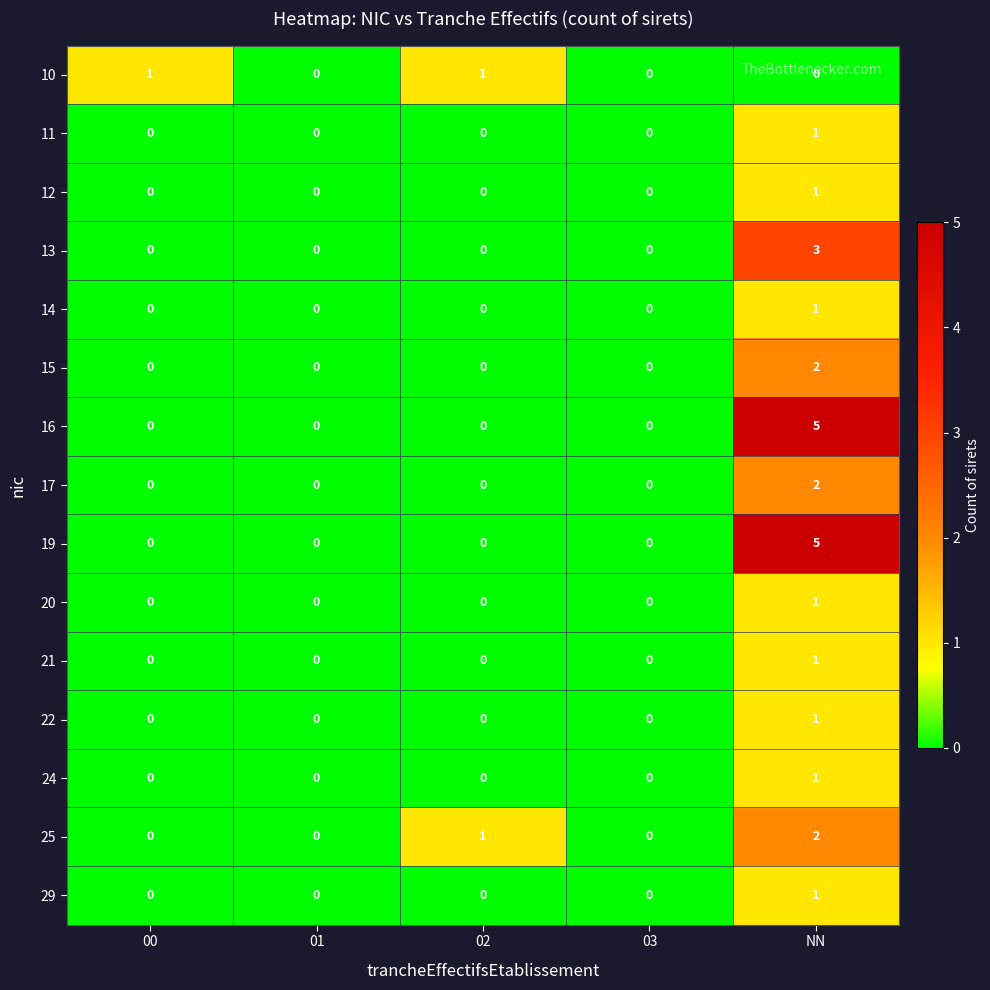

What is the total value across all series at 02?

2